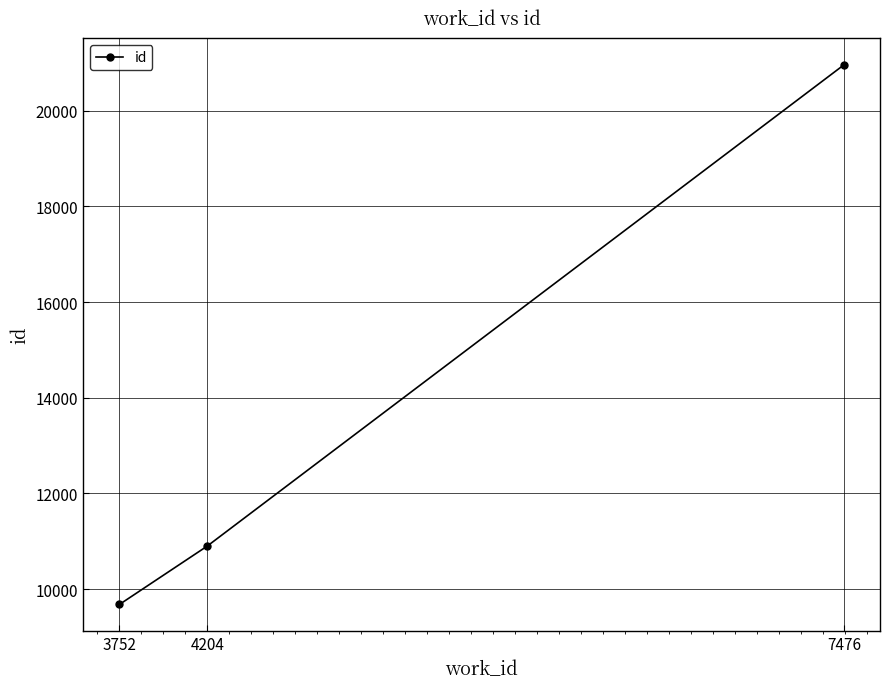

Reading left to right, what are all the values shown in this chart?

9681	10902	20952